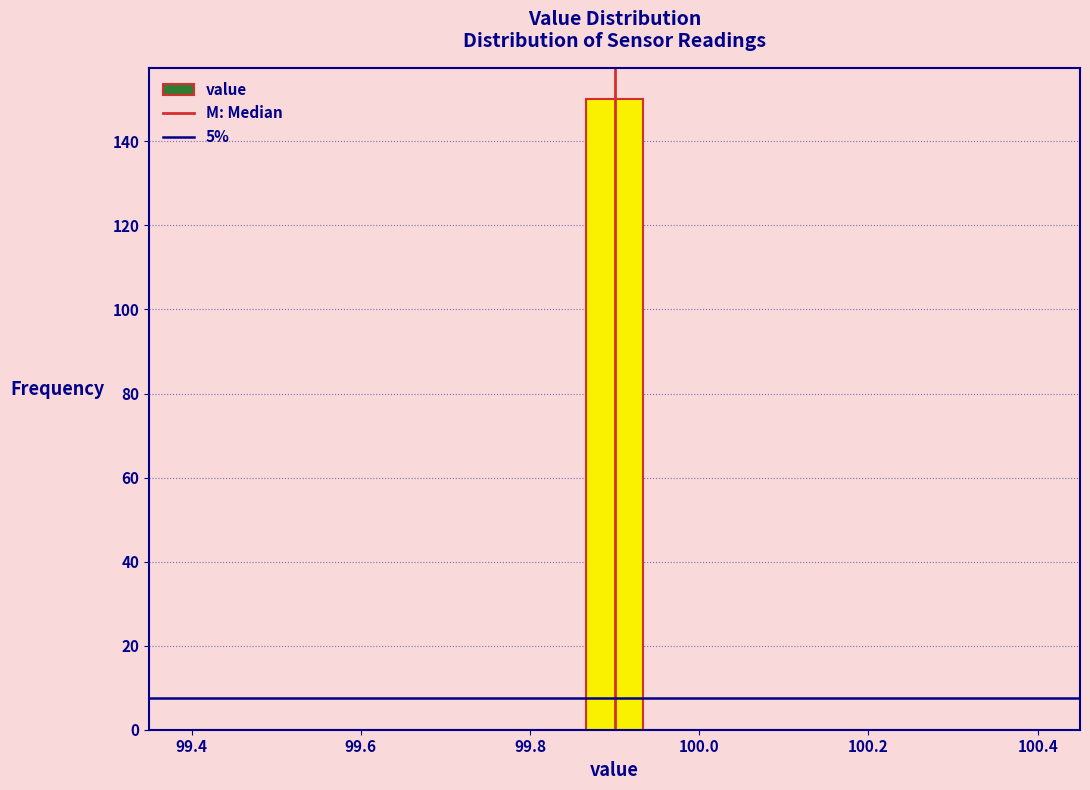

Around what value on the x-axis is the tallest bar? Give the approximate position of its centre, as read against the axis.

99.90